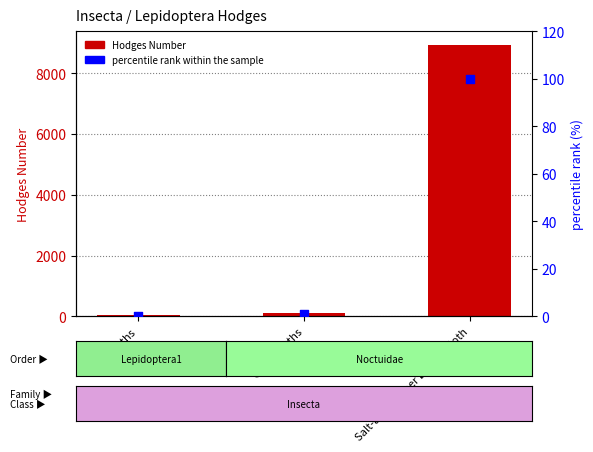

Which series has the widest spread of Y values?

Hodges Number